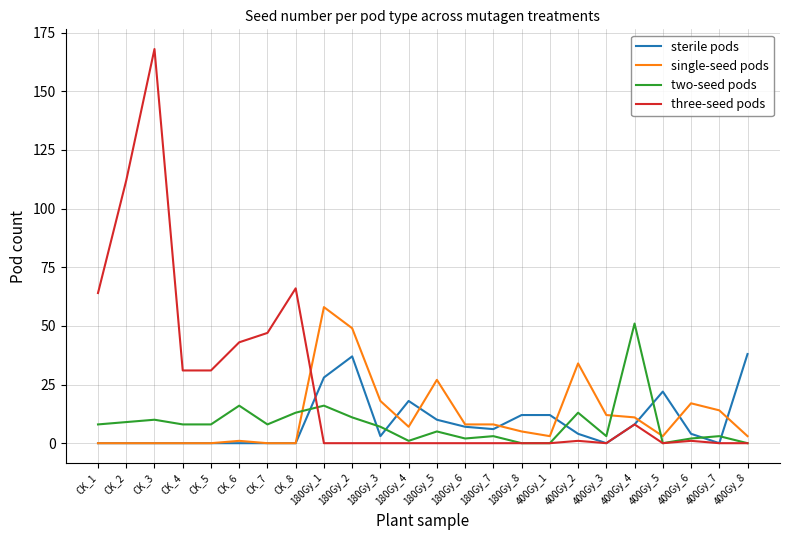

How many series are shown in this chart?

4